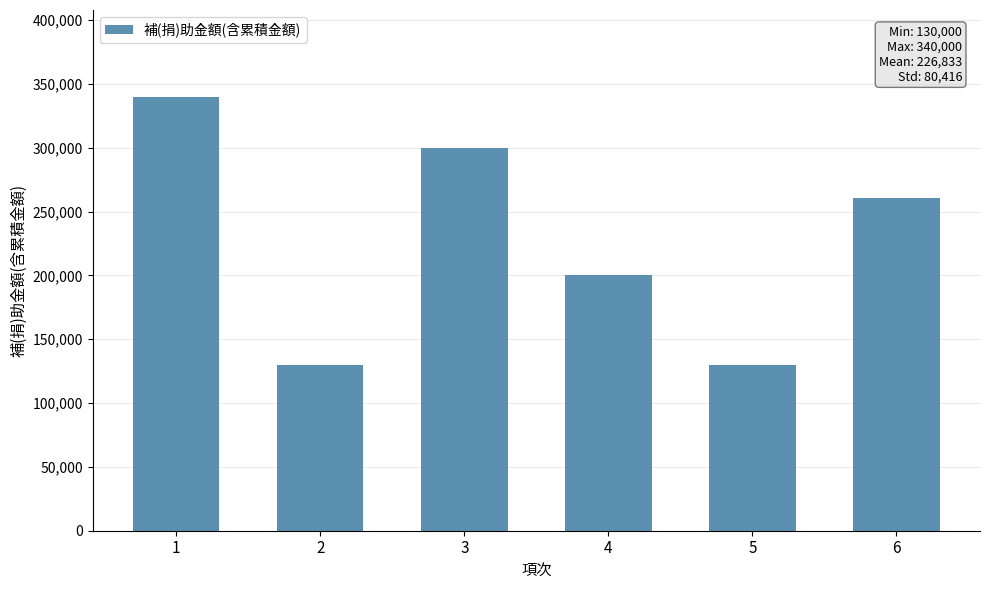

At which label does the data first exceed 261000?

1